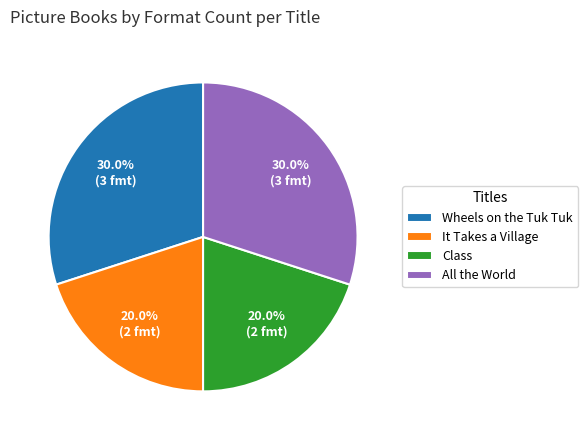

What percentage is the Class slice, to the nearest percent?

20%